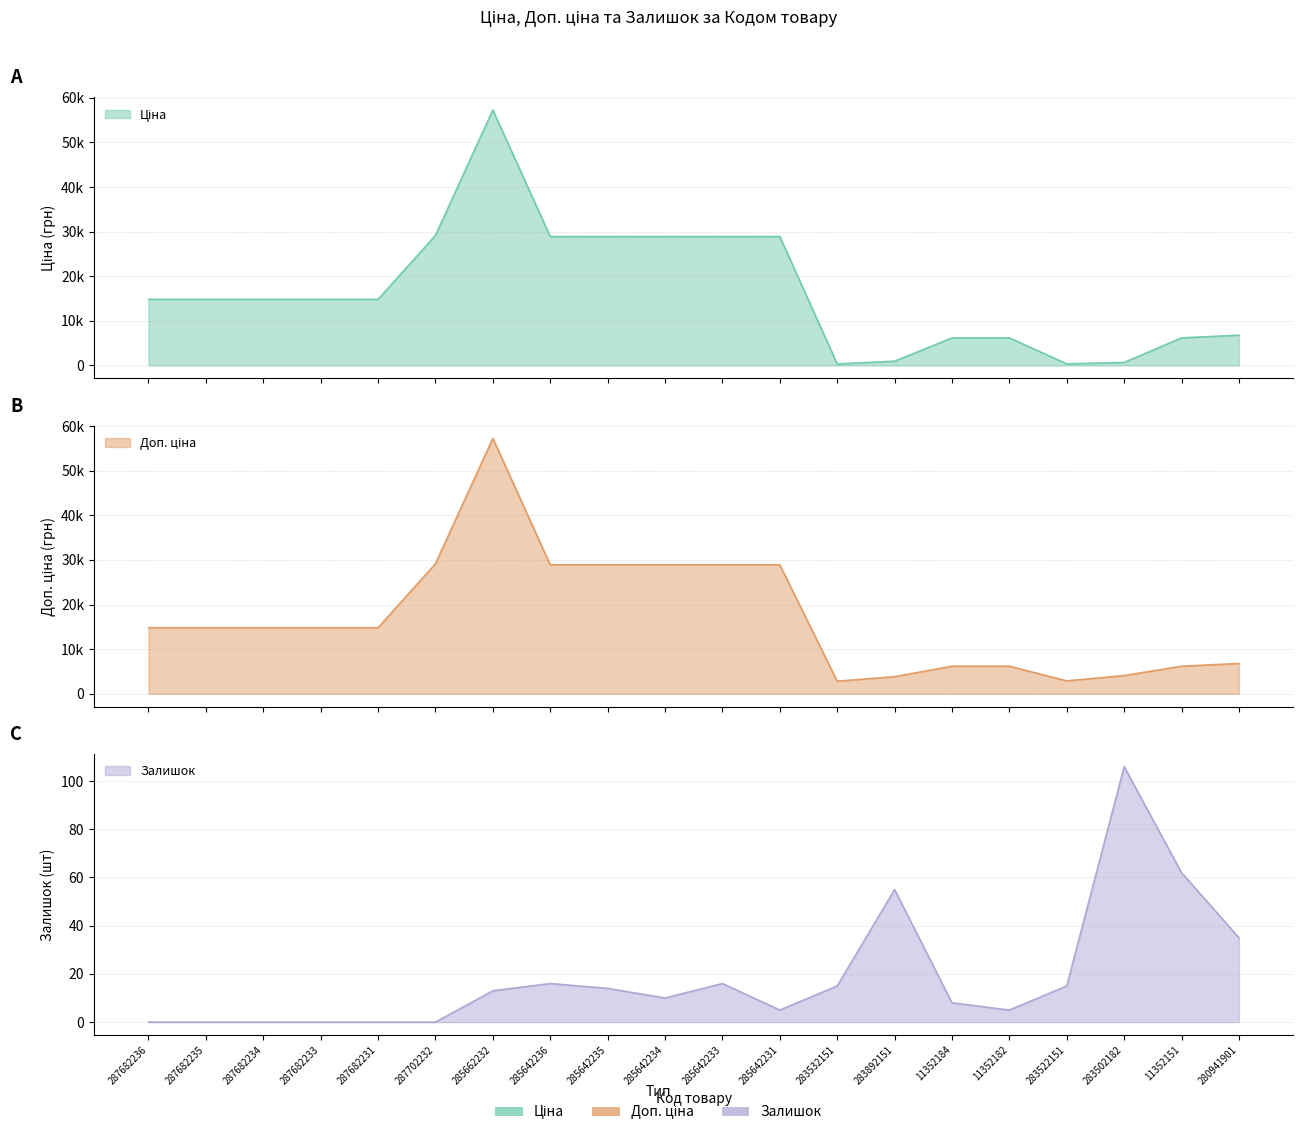

Is it true that Залишок equals 35.0 at 280941901?

True